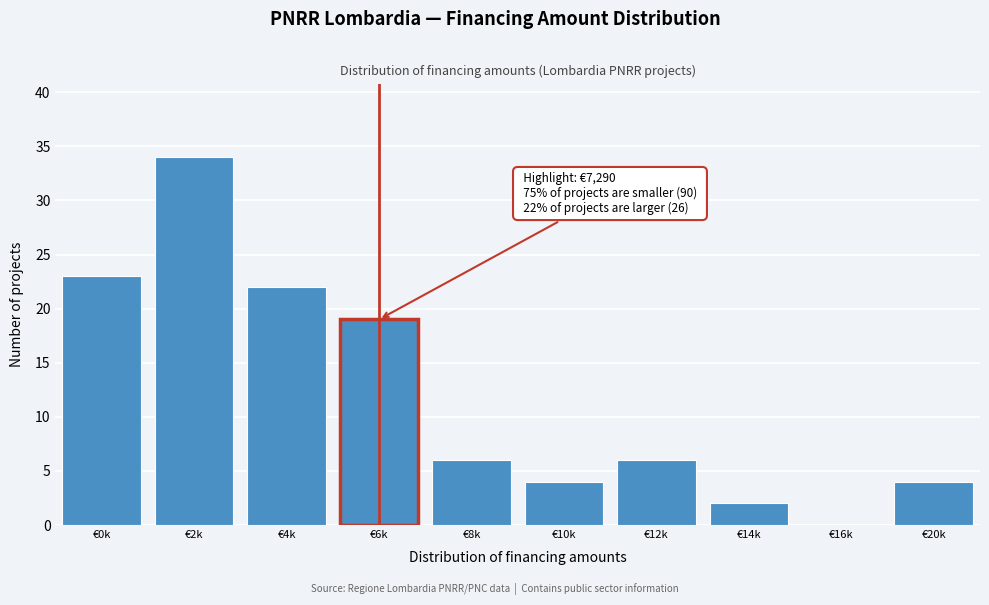

Reading left to right, what are all the values shown in this chart?

€0k=23	€2k=34	€4k=22	€6k=19	€8k=6	€10k=4	€12k=6	€14k=2	€16k=0	€20k=4